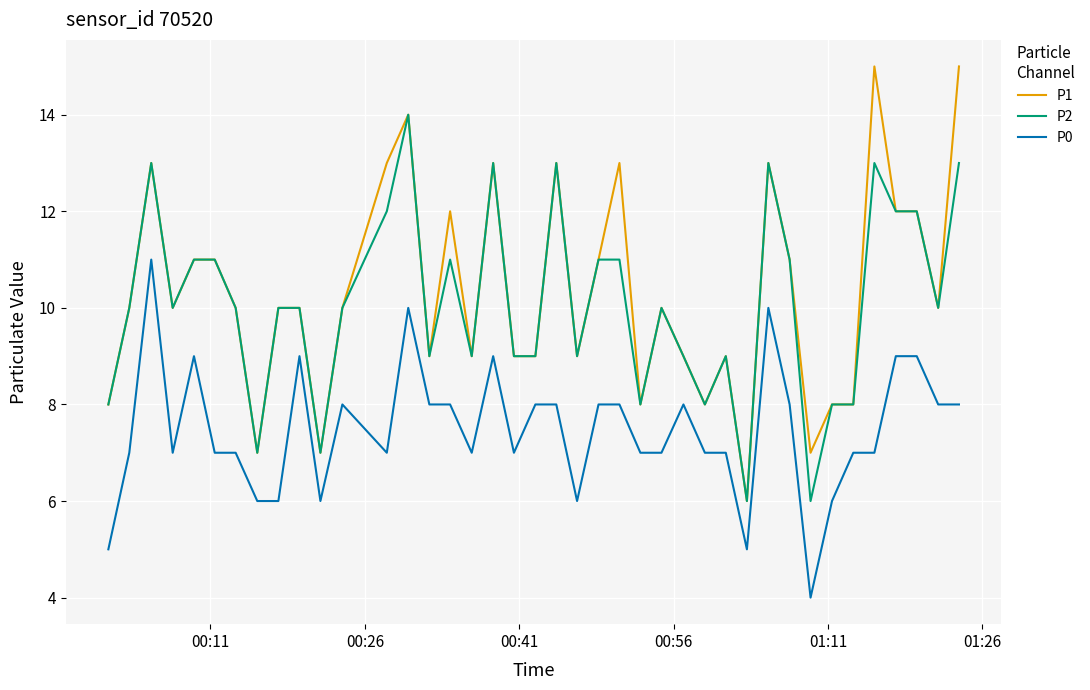

True or false: P0 and P1 intersect in this chart.

False